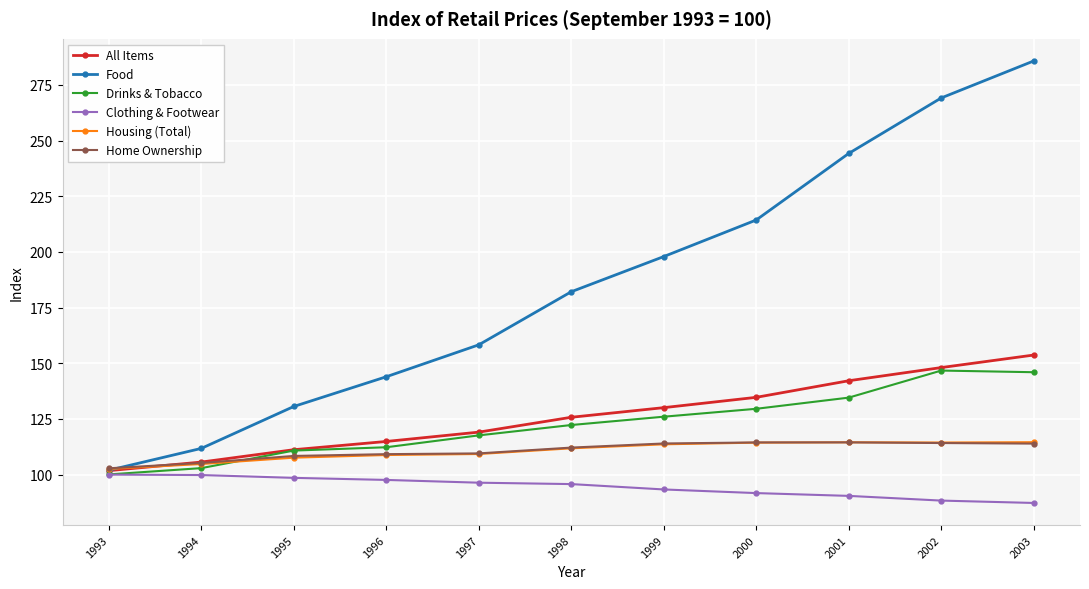

At which label does All Items first exceed 125?

1998